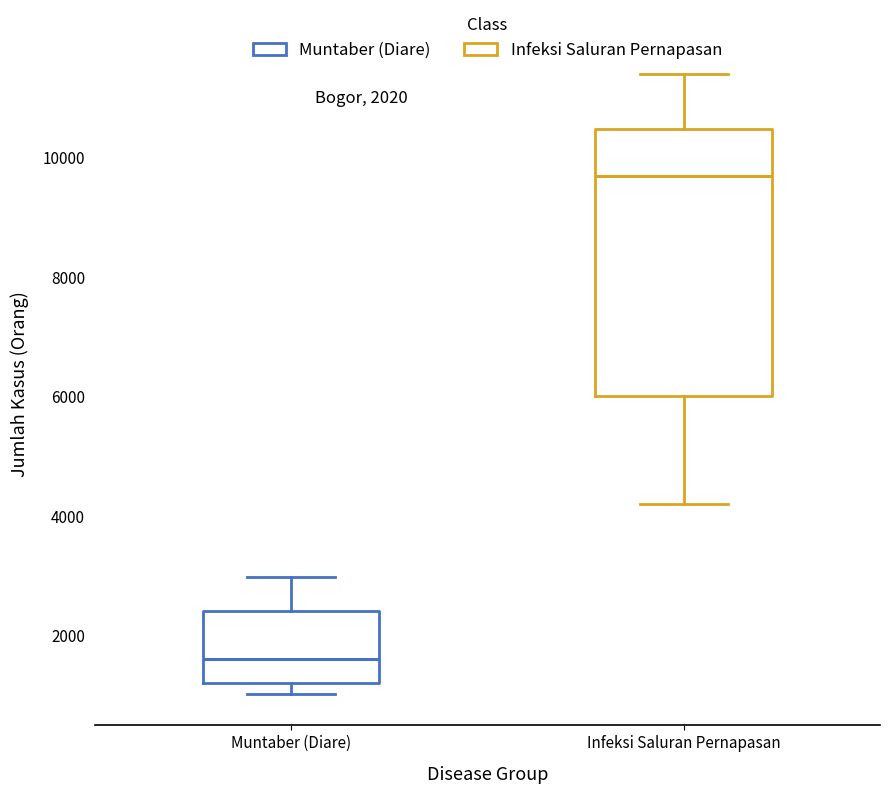

Which box's median line is the lowest?

Muntaber (Diare)